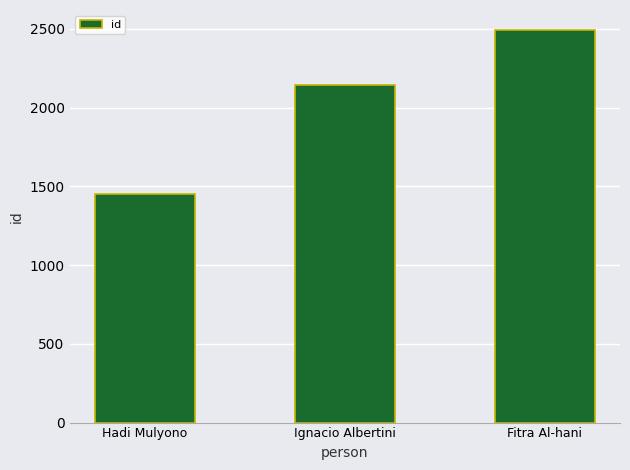

Does the chart contain stacked bars?

No